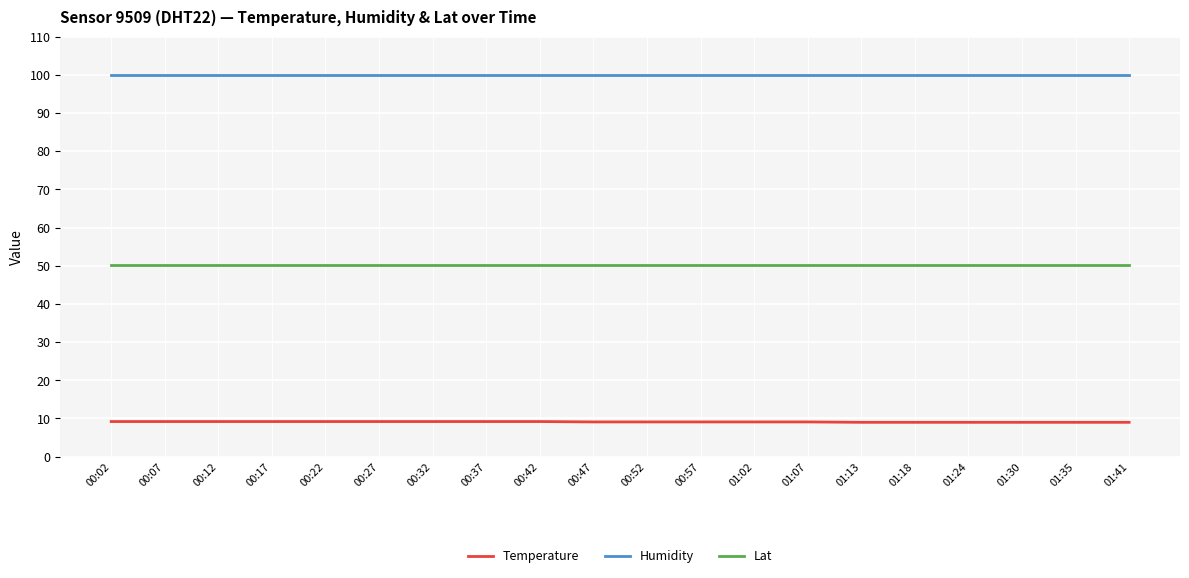

What is the minimum value shown in the chart?

9.0